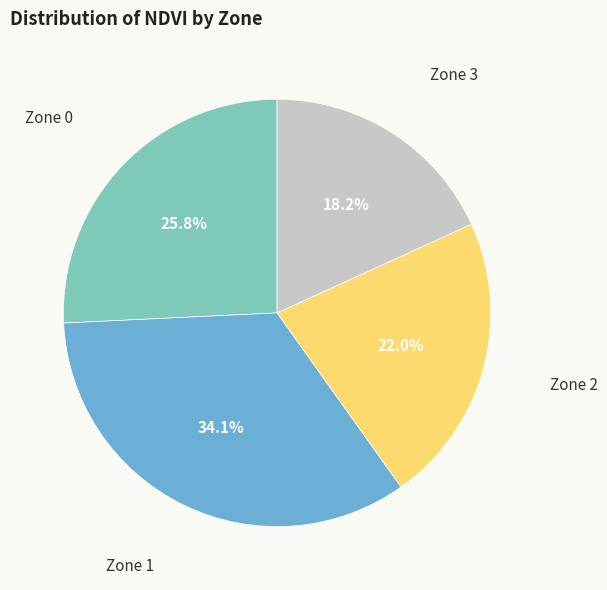

Is there any slice that represents more than half of the pie?

No